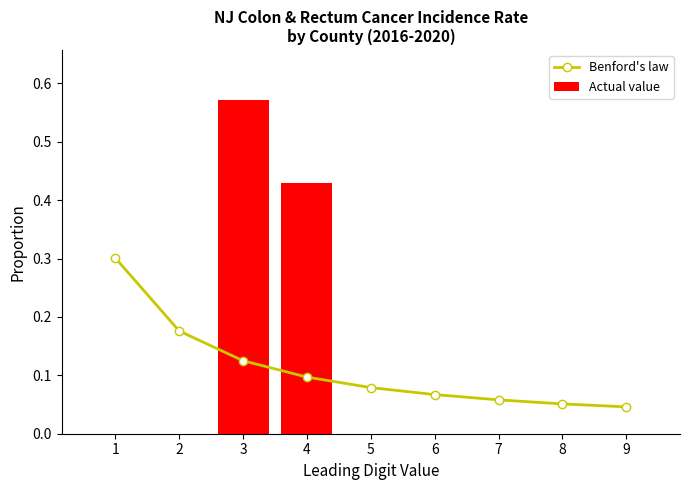

What is the sum of all Benford's law values?

1.0